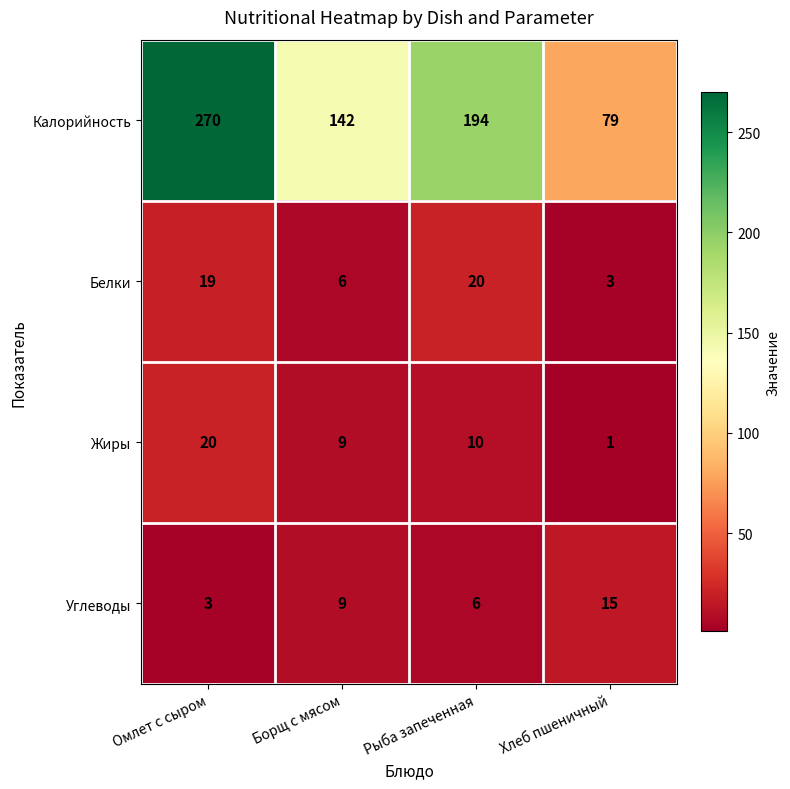

Where does the Жиры series first go above 10?

Омлет с сыром